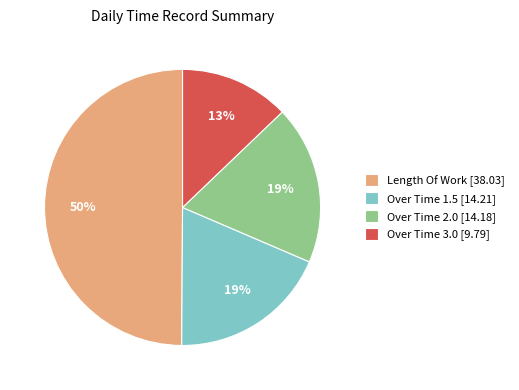

Approximately how many times larger is the value at Over Time 1.5 [14.21] compared to Length Of Work [38.03]?

0.4